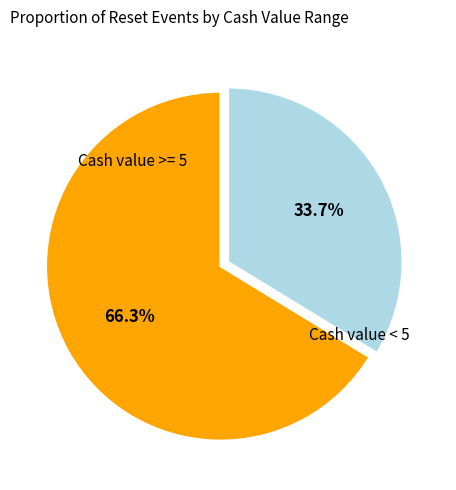

Does any single category account for the majority?

Yes